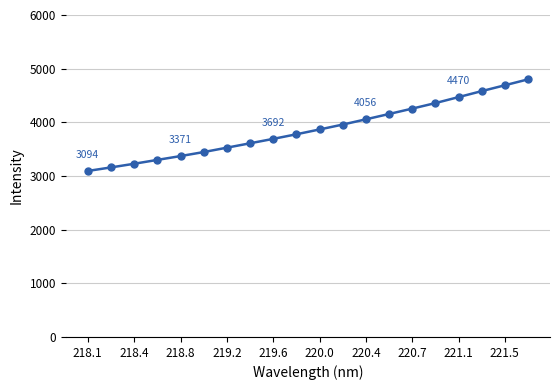

What is the value of the 11th point from the left?

3867.0